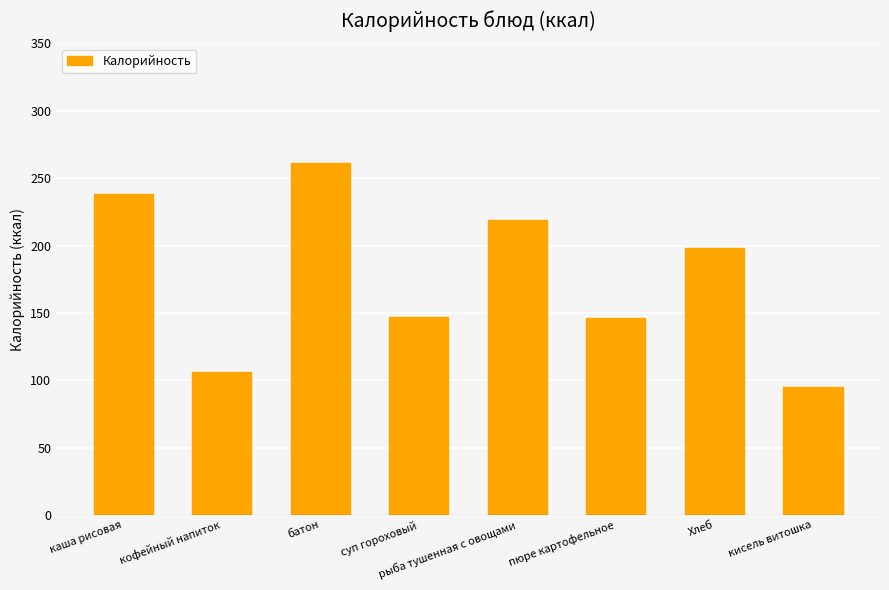

What is the greatest value displayed?

261.0